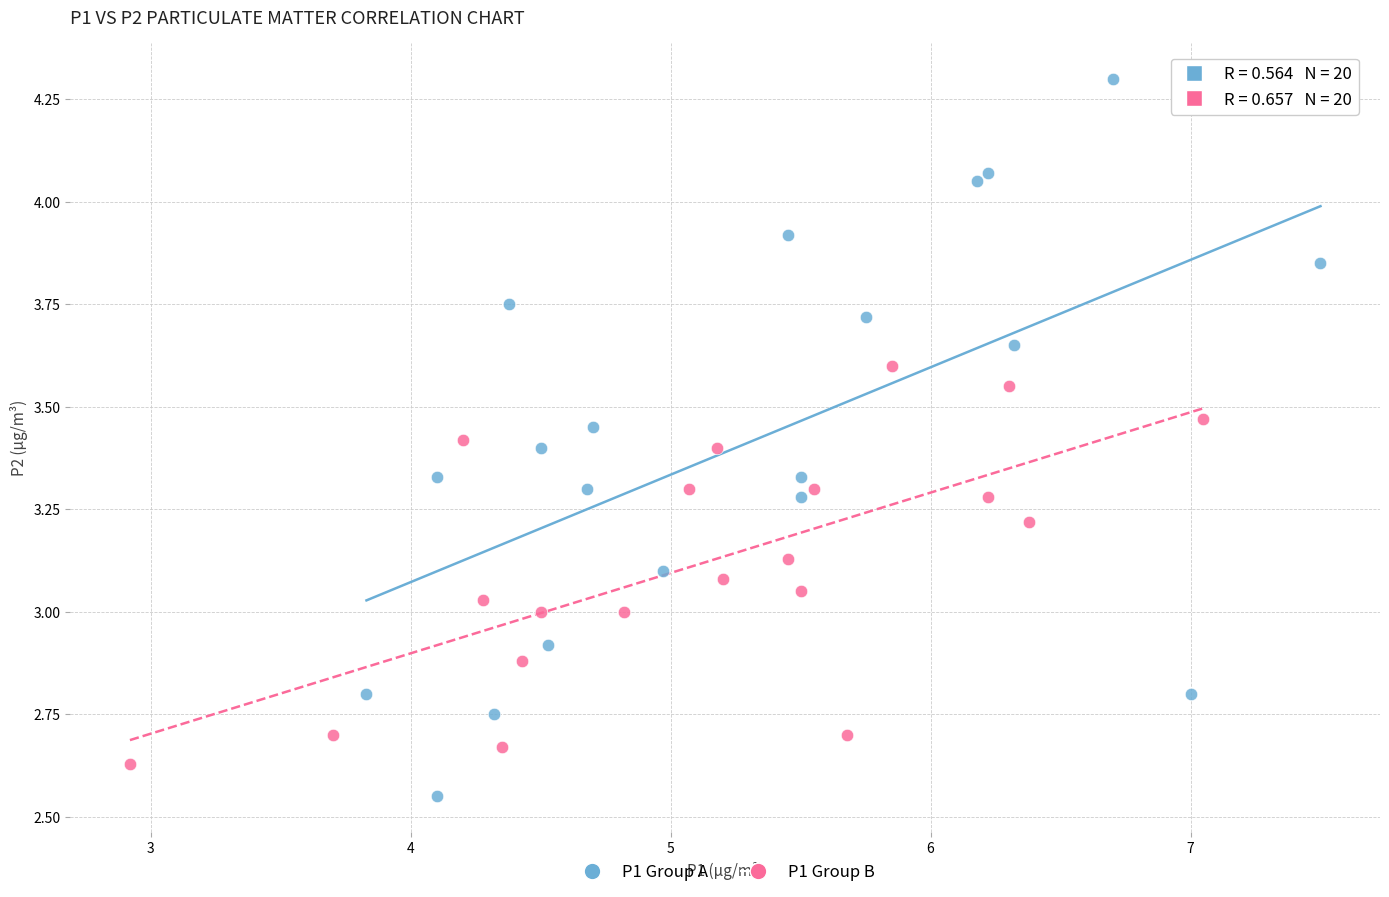

Which series contains the lowest Y value?

P1 Group A